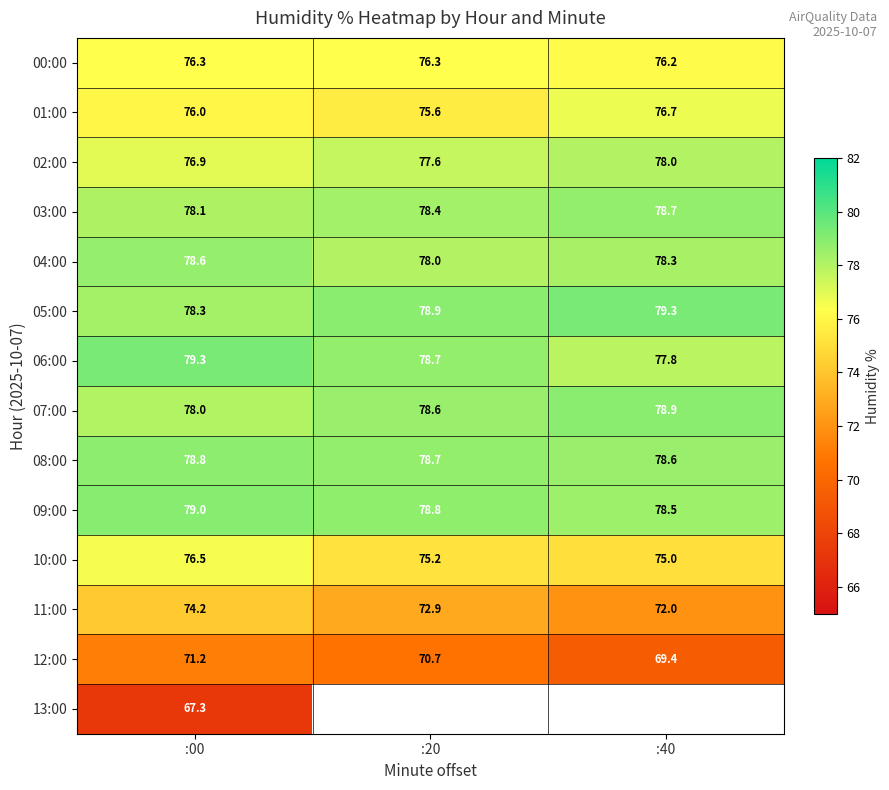

Which category has the lowest value in the 06:00 series?

:40